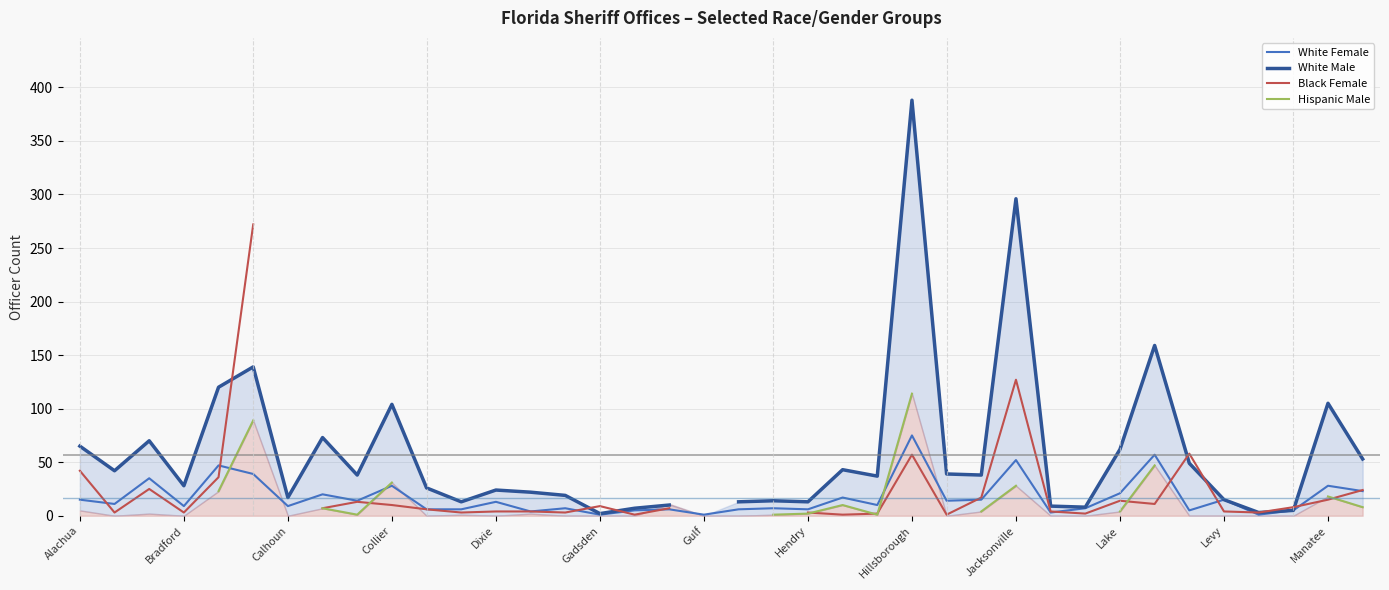

True or false: White Female has a value of 9 at Bradford.

True